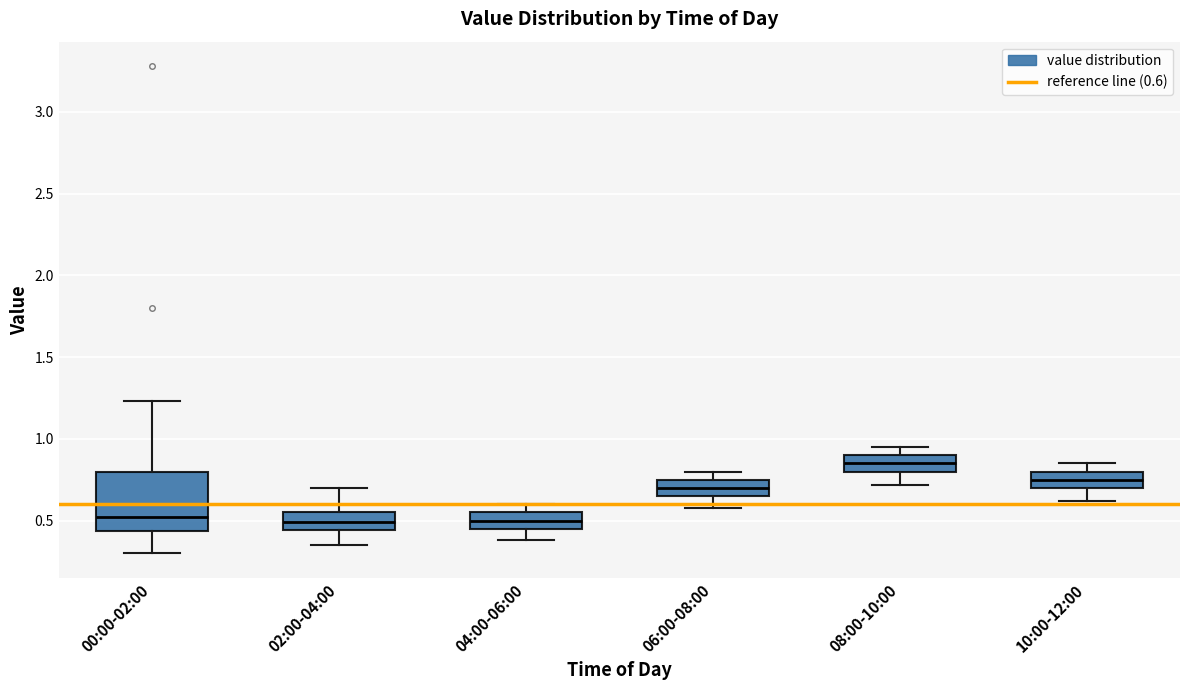

Comparing the boxes themselves (not the whiskers), which one is the tallest?

00:00-02:00